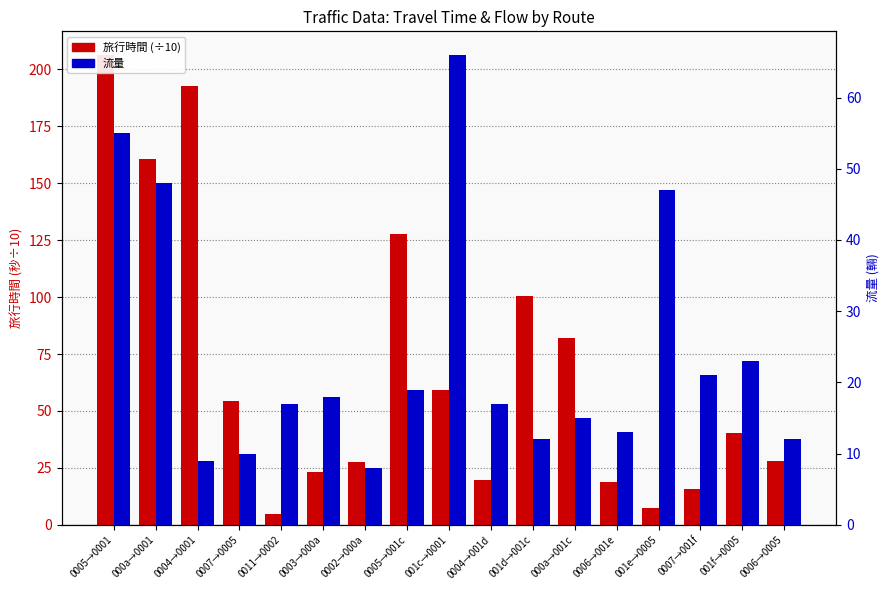

Reading left to right, list all the values displayed in this chart.

旅行時間 (÷10): 206.4	160.6	192.8	54.3	4.8	23.3	27.8	127.6	59.1	19.6	100.6	82.2	18.8	7.4	15.9	40.4	27.9
流量: 55.0	48.0	9.0	10.0	17.0	18.0	8.0	19.0	66.0	17.0	12.0	15.0	13.0	47.0	21.0	23.0	12.0